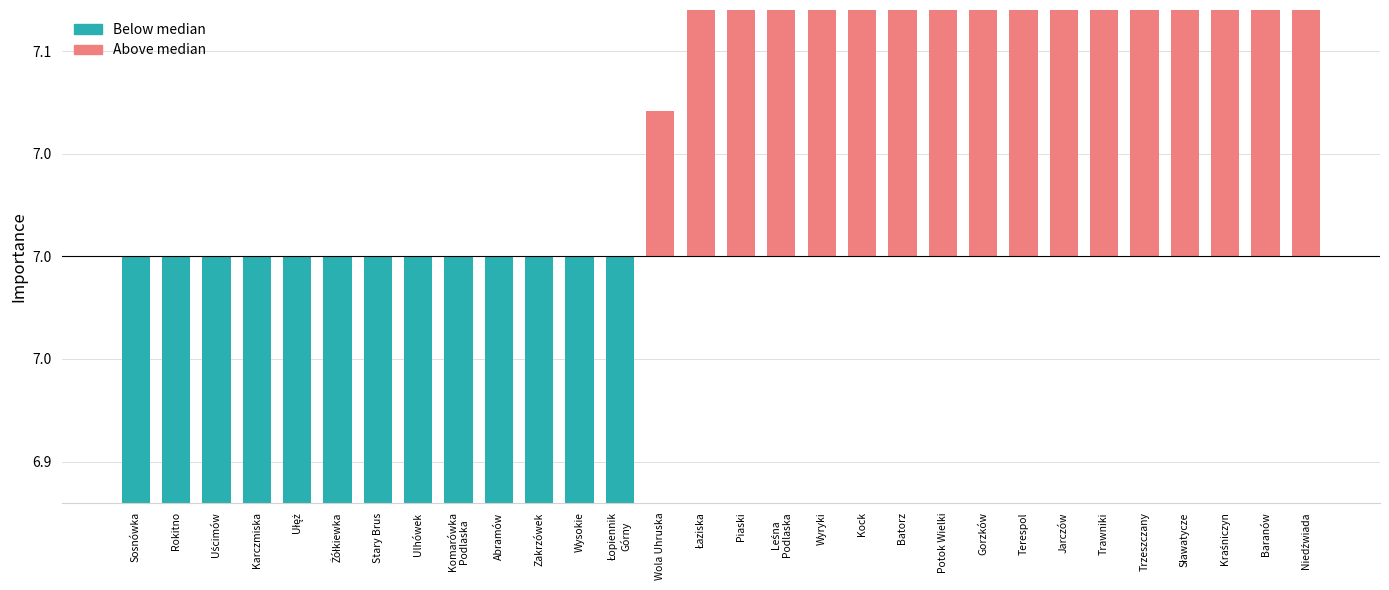

What is the change in value from Karczmiska to Sławatycze?

+2.2